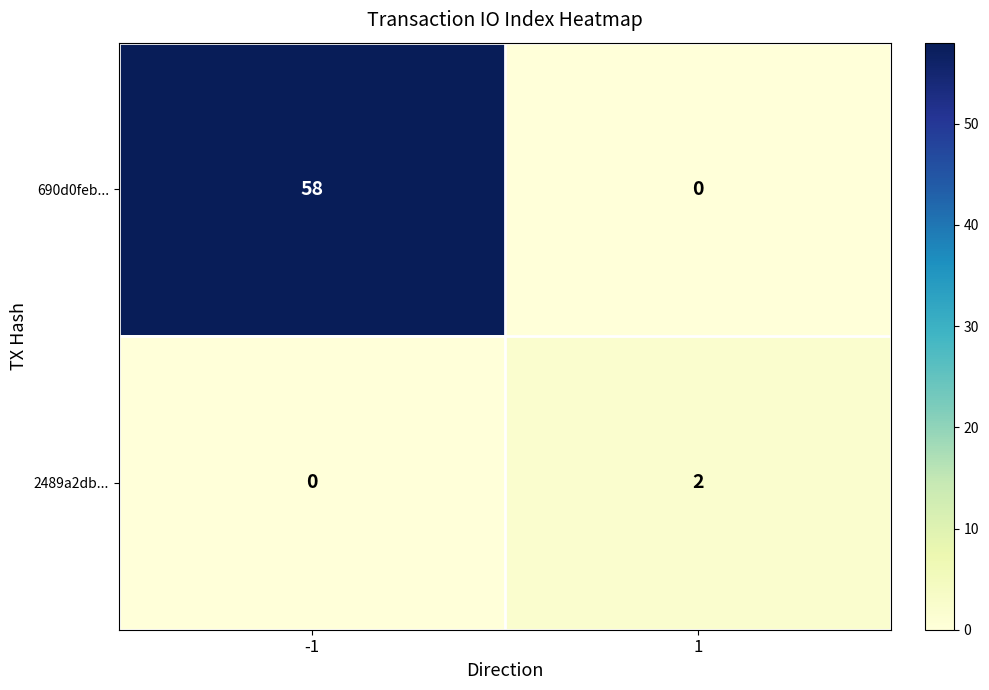

How many data points does each series have?

2